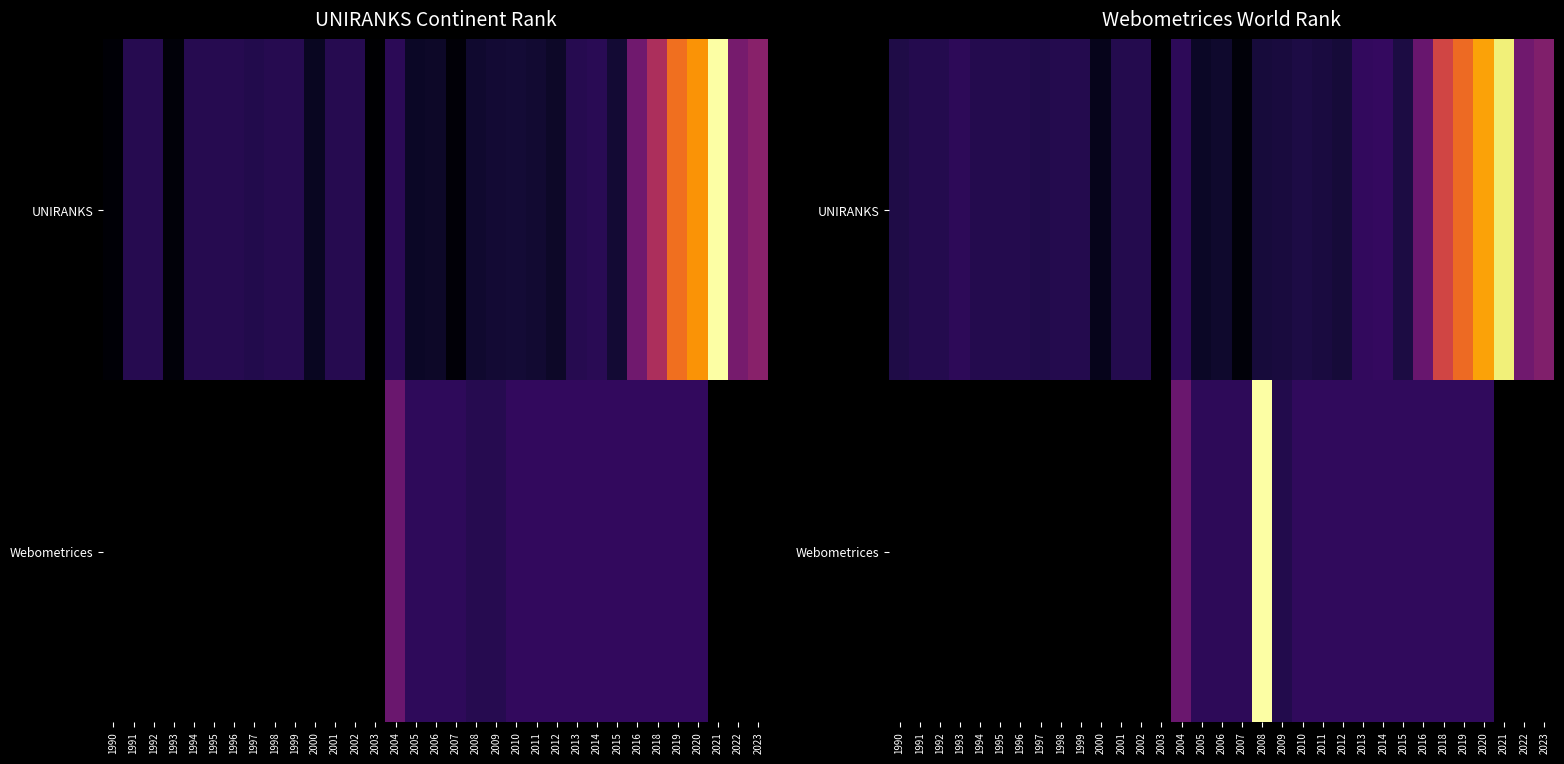

Which category has the lowest value across all series?

2003